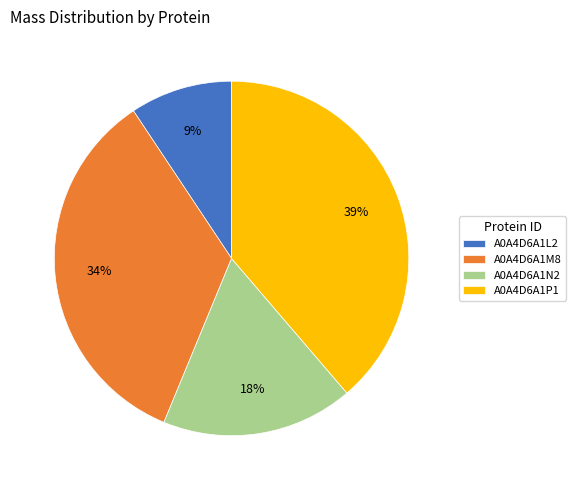

Does any single category account for the majority?

No